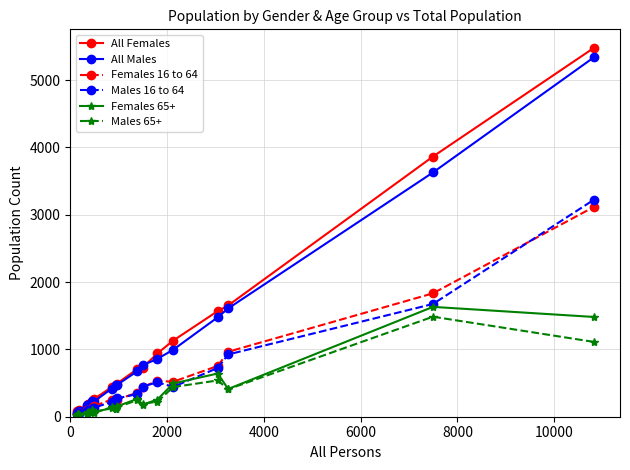

Which series has the largest range (max minus min)?

All Females